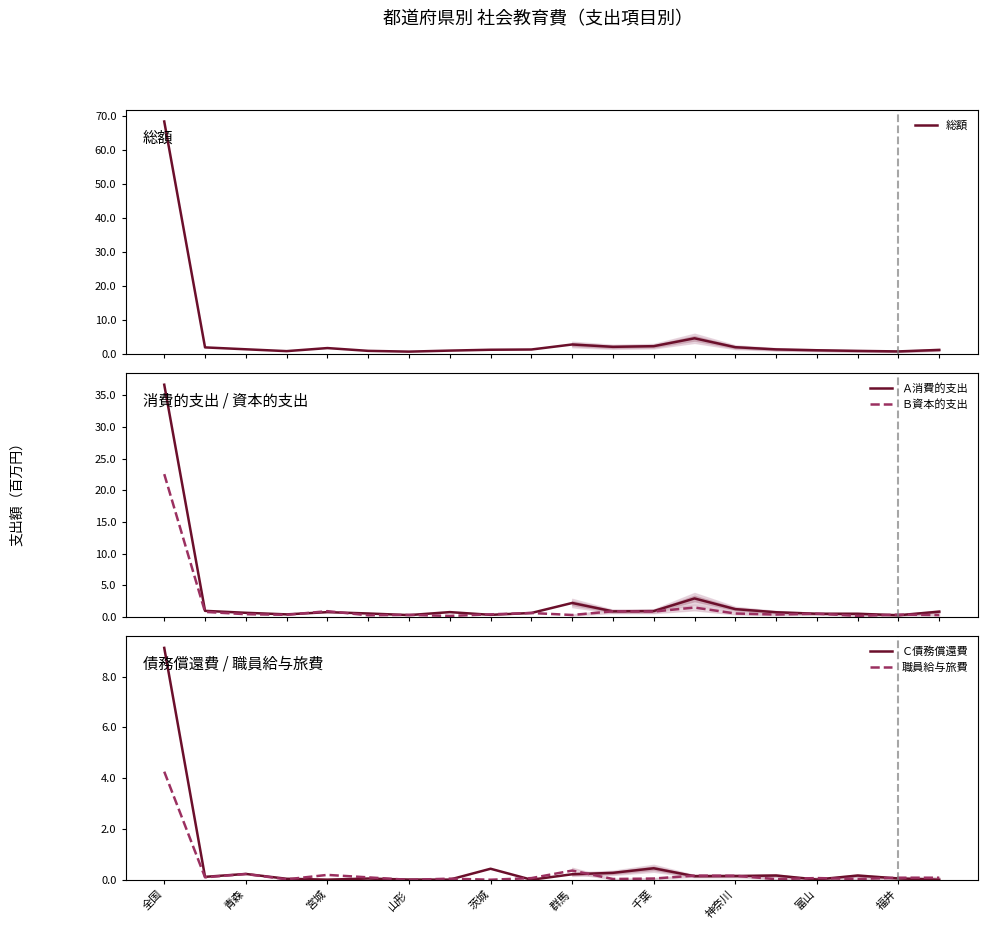

Reading left to right, extract all data points from this chart.

総額: 68.3	1.8	1.3	0.7	1.6	0.8	0.6	0.9	1.1	1.2	2.7	2.0	2.2	4.5	1.9	1.3	1.0	0.8	0.7	1.1
Ａ消費的支出: 36.7	0.9	0.6	0.4	0.7	0.5	0.3	0.7	0.3	0.6	2.2	0.9	0.9	2.9	1.2	0.7	0.5	0.5	0.2	0.8
Ｂ資本的支出: 22.5	0.8	0.4	0.3	0.9	0.2	0.3	0.1	0.4	0.6	0.3	0.9	0.8	1.5	0.5	0.4	0.5	0.2	0.3	0.3
Ｃ債務償還費: 9.1	0.1	0.2	0.0	0.0	0.1	0.0	0.0	0.4	0.0	0.2	0.3	0.5	0.1	0.2	0.2	0.0	0.2	0.1	0.0
職員給与旅費: 4.3	0.1	0.2	0.0	0.2	0.1	0.0	0.1	0.0	0.1	0.4	0.0	0.1	0.2	0.2	0.0	0.1	0.0	0.1	0.1